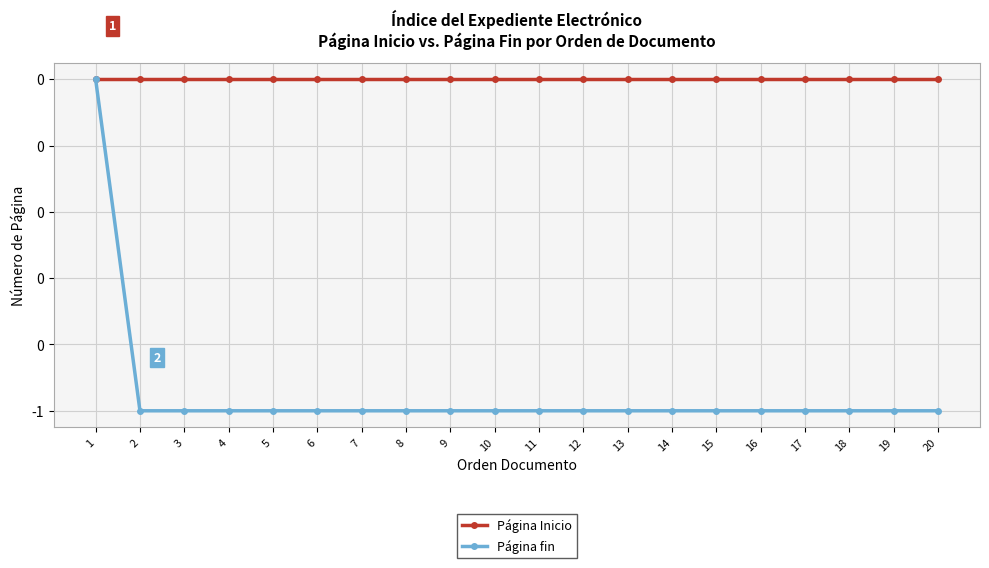

Reading left to right, extract all data points from this chart.

Página Inicio: 0	0	0	0	0	0	0	0	0	0	0	0	0	0	0	0	0	0	0	0
Página fin: 0	-1	-1	-1	-1	-1	-1	-1	-1	-1	-1	-1	-1	-1	-1	-1	-1	-1	-1	-1